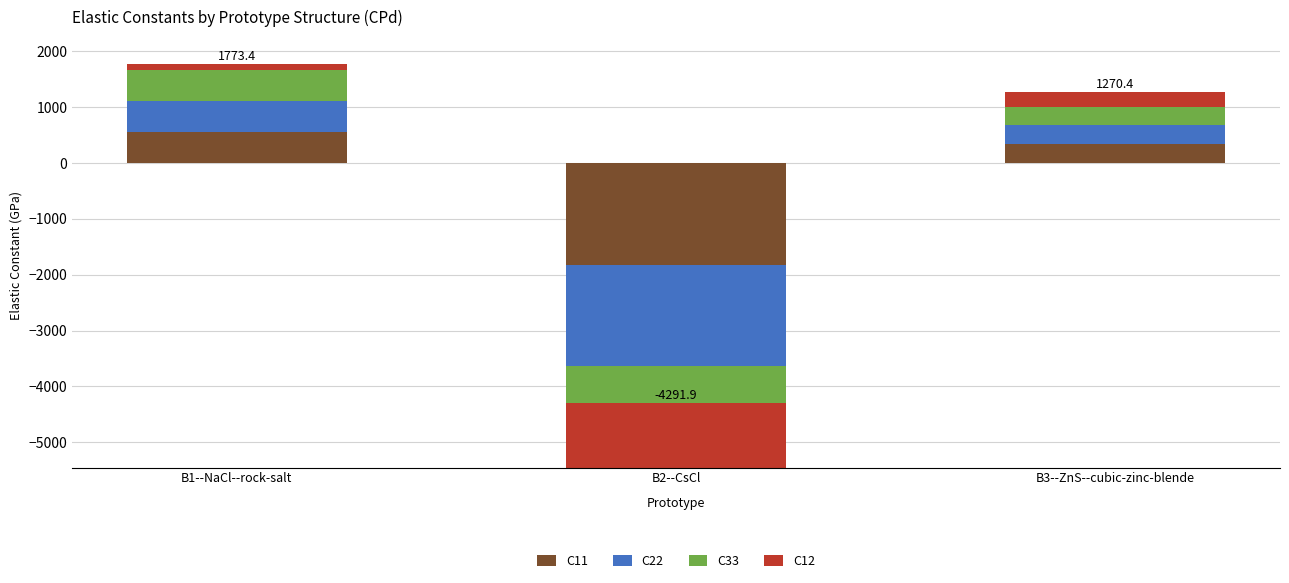

List the labels in order of C22 value, largest first.

B1--NaCl--rock-salt, B3--ZnS--cubic-zinc-blende, B2--CsCl